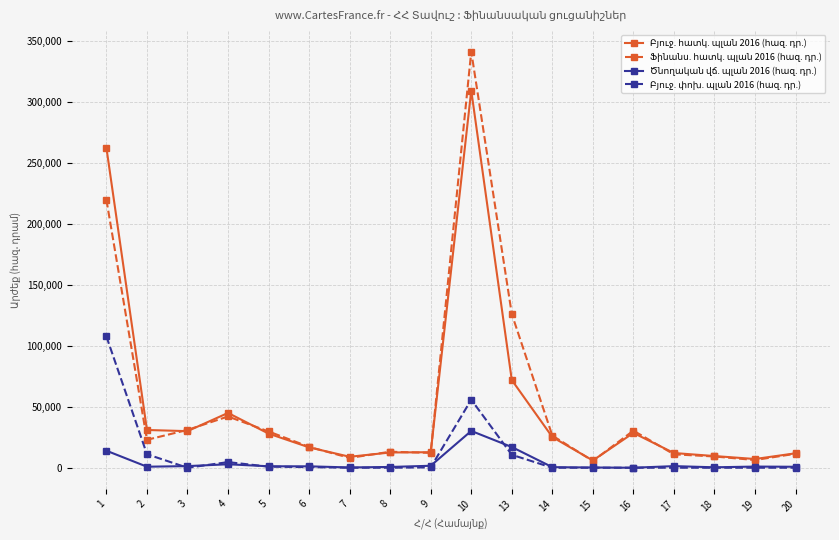

What is the maximum value shown in the chart?

341254.6